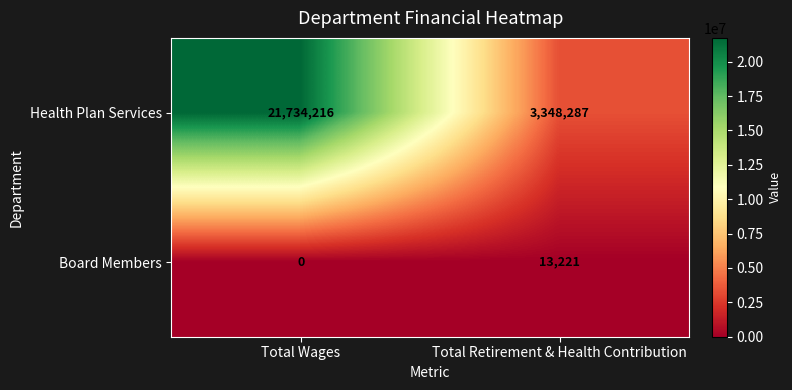

Which series has the largest total across all categories?

Health Plan Services